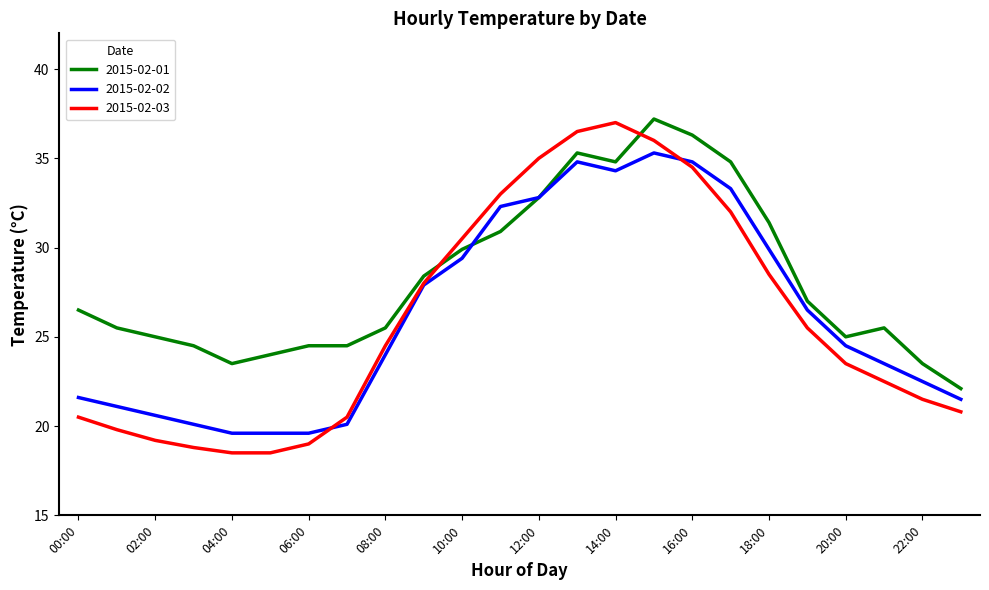

What is the highest value of the 2015-02-02 series?

35.3